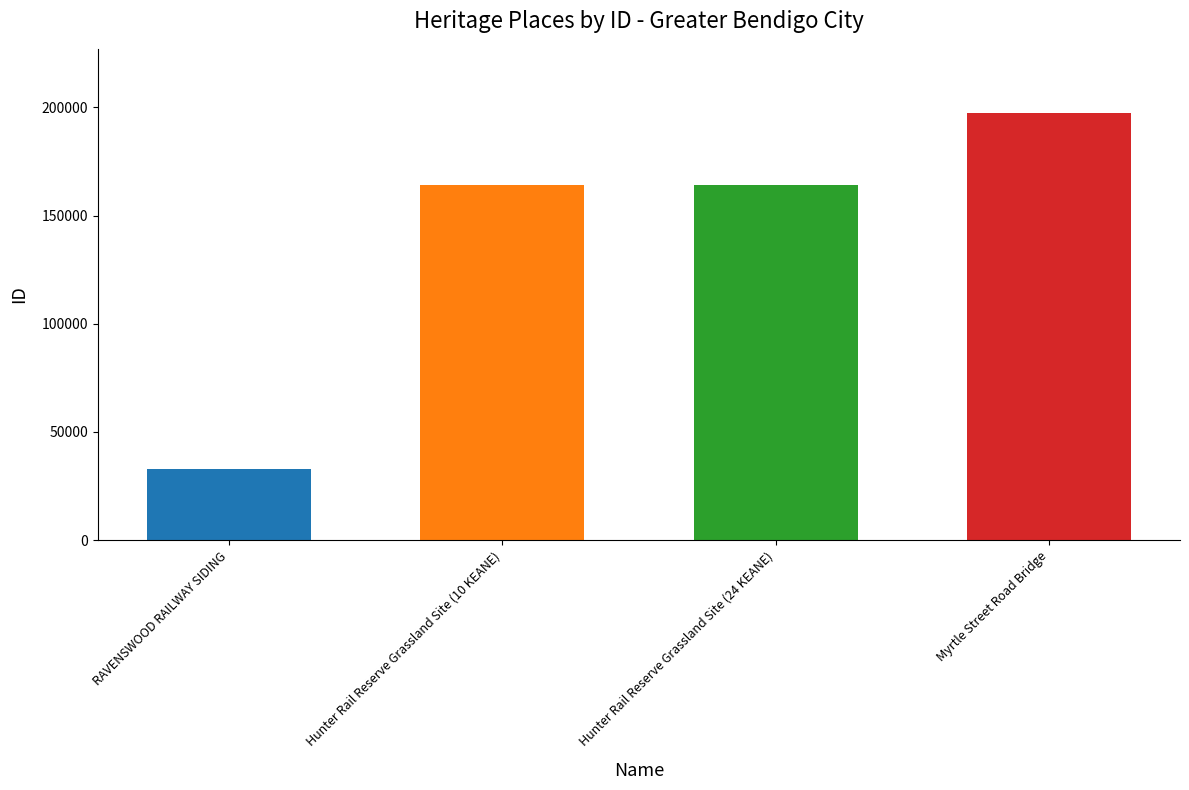

What is the change in value from RAVENSWOOD RAILWAY SIDING to Hunter Rail Reserve Grassland Site (24 KEANE)?

+131146